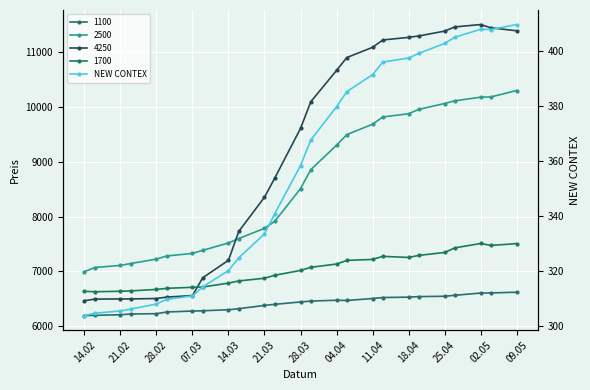

What position from the left is 21.02?

3